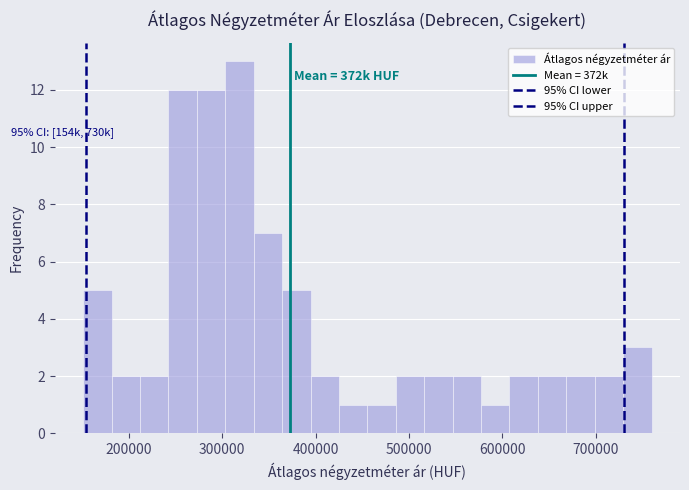

Read against the x-axis, roughly where is the centre of the tallest bar?

320000